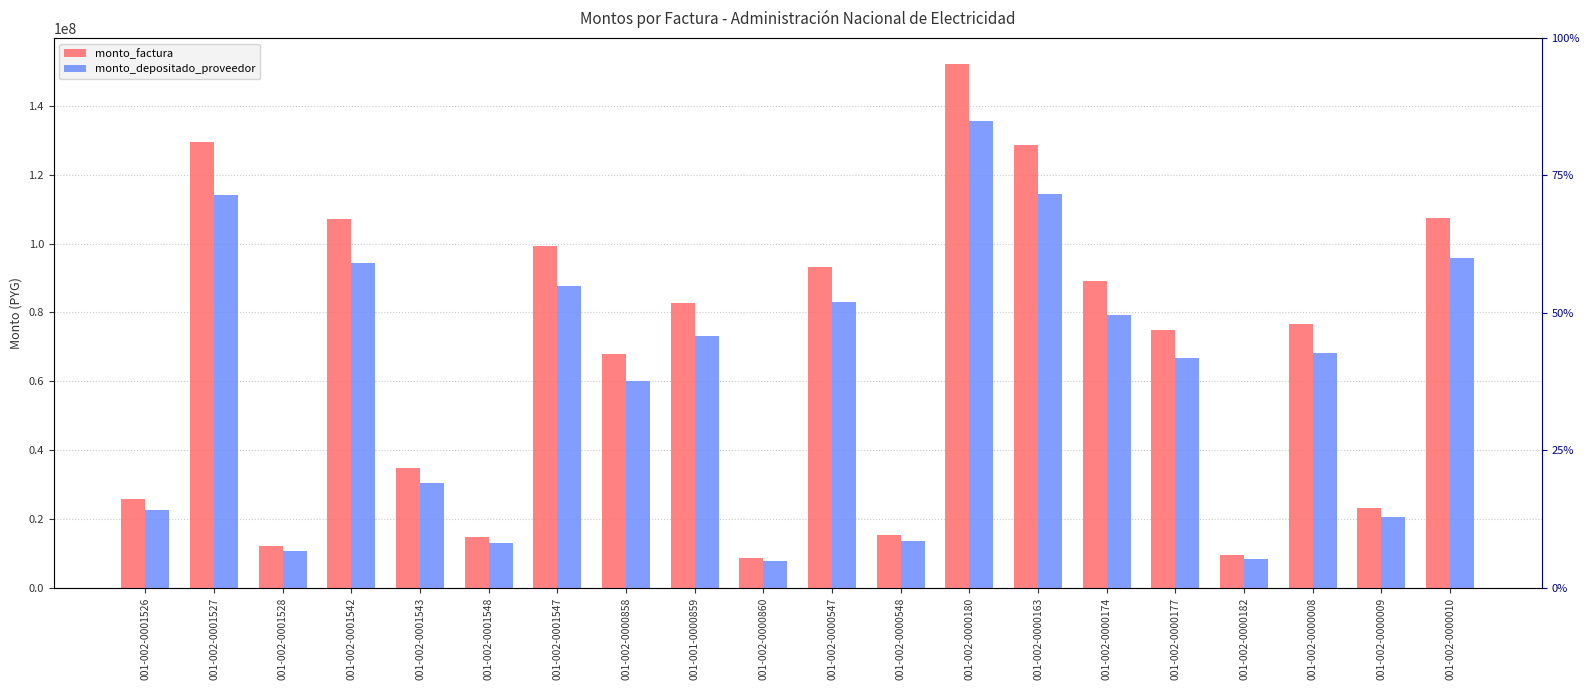

Rank the categories by monto_depositado_proveedor value from lowest to highest.

001-002-0000860, 001-002-0000182, 001-002-0001528, 001-002-0001548, 001-002-0000548, 001-002-0000009, 001-002-0001526, 001-002-0001543, 001-002-0000858, 001-002-0000177, 001-002-0000008, 001-001-0000859, 001-002-0000174, 001-002-0000547, 001-002-0001547, 001-002-0001542, 001-002-0000010, 001-002-0001527, 001-002-0000163, 001-002-0000180